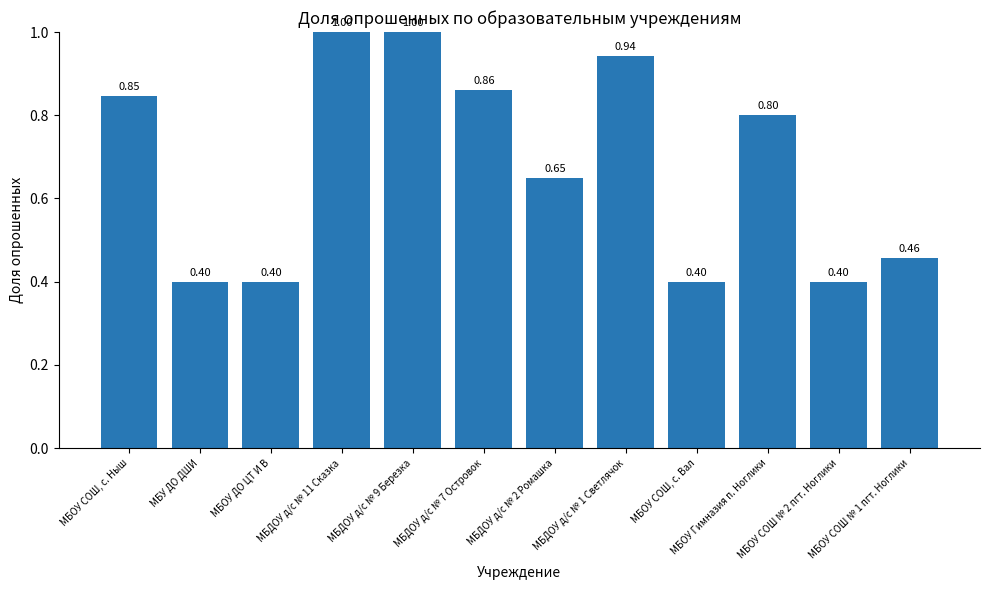

The value at МБОУ СОШ, с. Вал is 0.1. True or false?

False